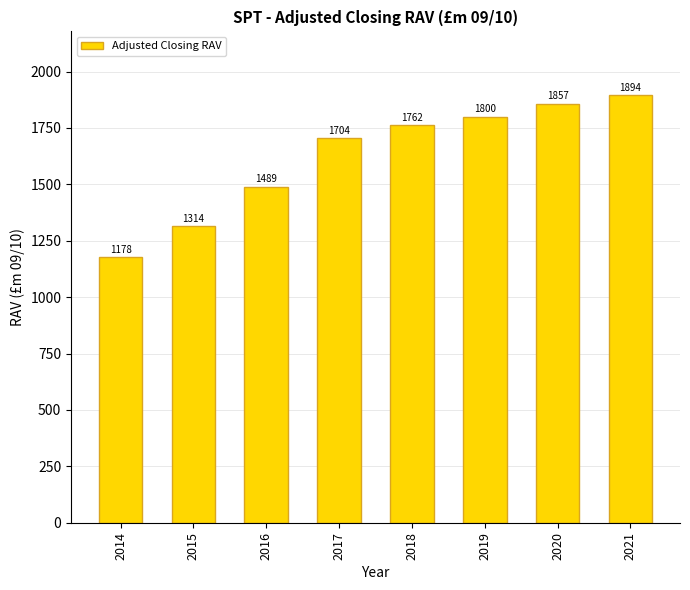

What is the difference between the maximum and minimum values?

715.9